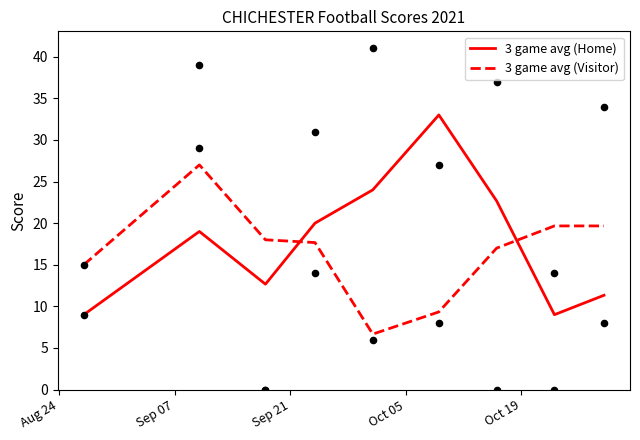

What is the maximum value for 3 game avg (Home)?

33.0